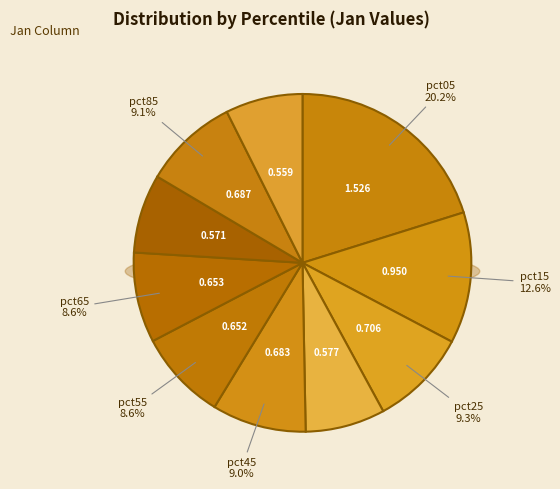

True or false: pct05 accounts for 6% of the total.

False